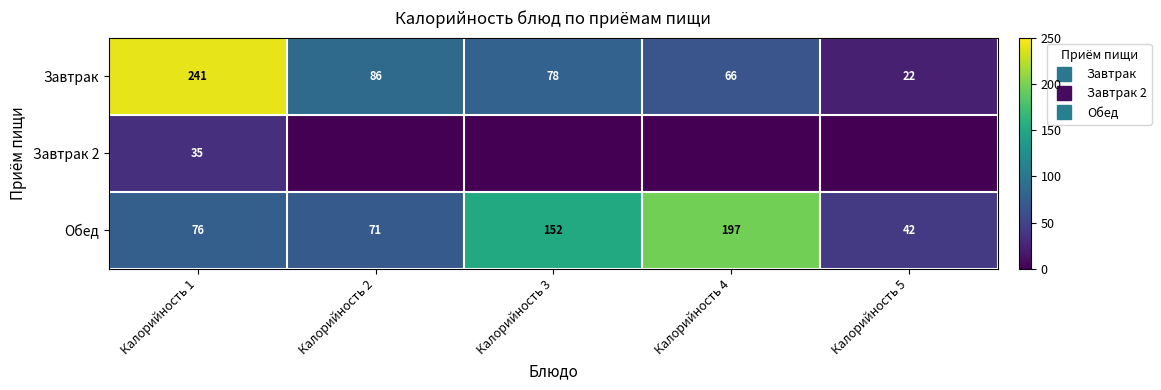

Count the number of categories in the chart.

5